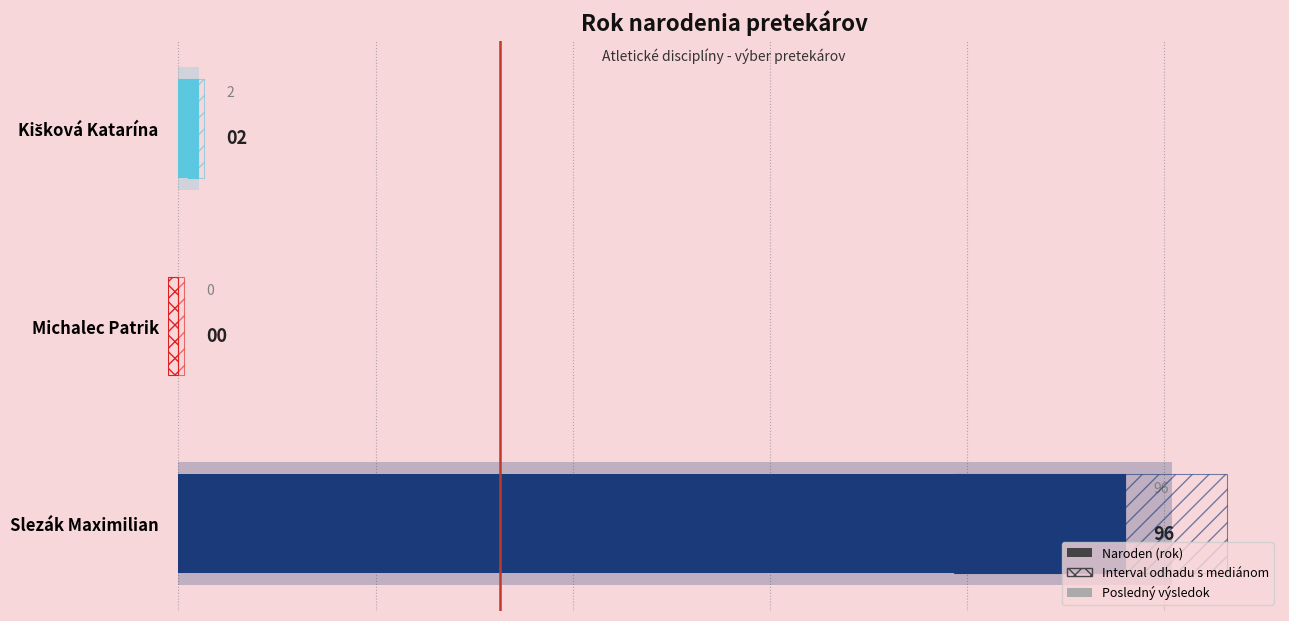

What is the sum of the values at Michalec Patrik and Slezák Maximilian?

96